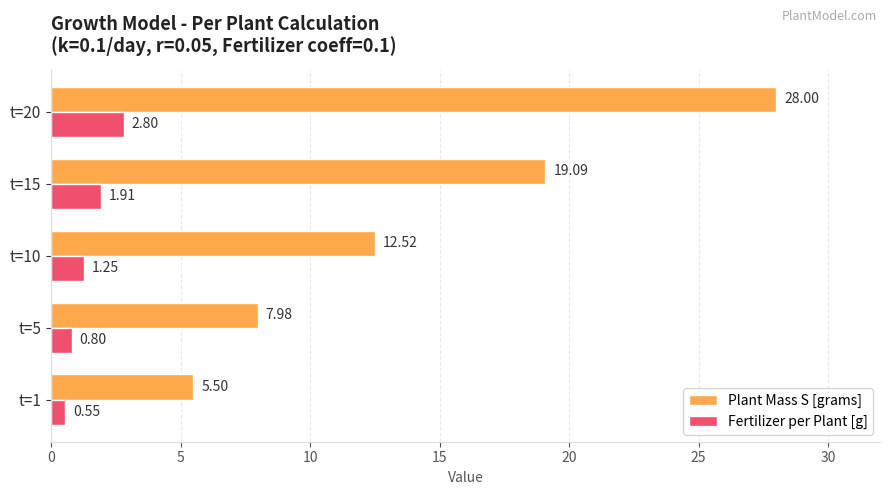

What is the average value of the Plant Mass S [grams] series?

14.6